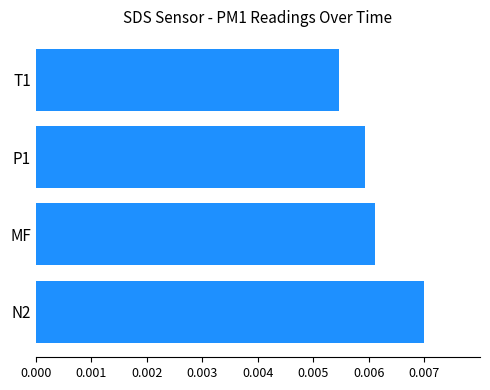

At which label is the value closest to 0?

T1